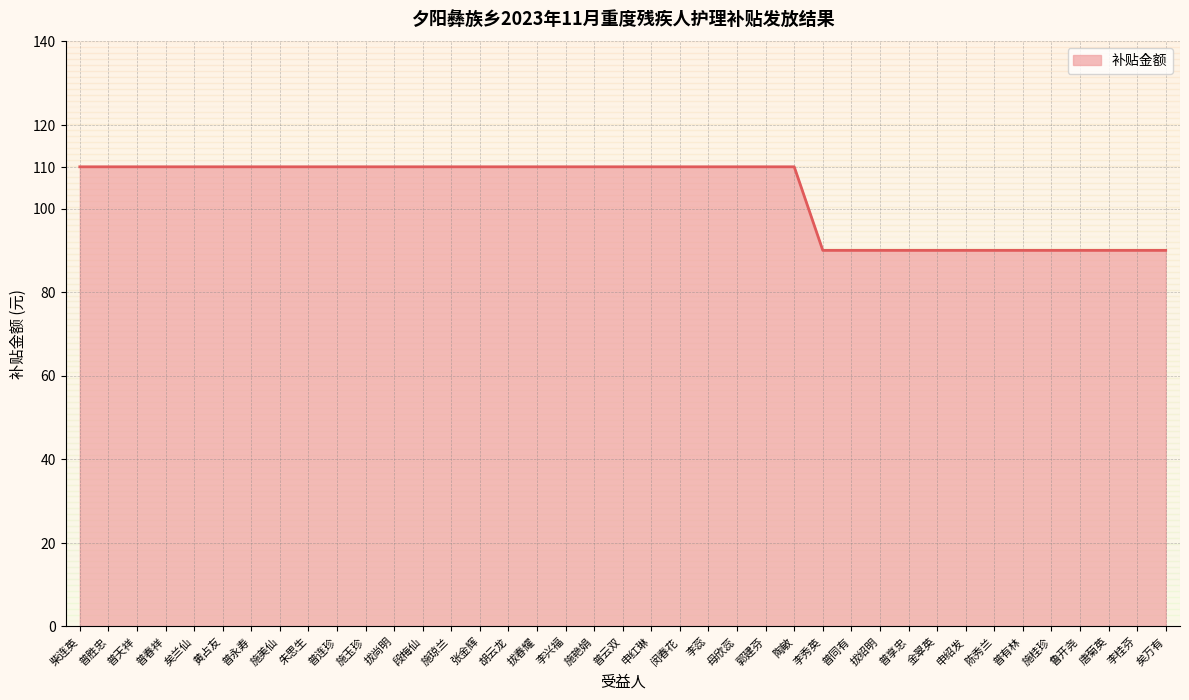

Reading left to right, what are all the values shown in this chart?

柴连英=110	普胜忠=110	普天祥=110	普春祥=110	矣兰仙=110	黄占友=110	普永寿=110	施美仙=110	朱思生=110	普连珍=110	施玉珍=110	拔尚明=110	段梅仙=110	施琼兰=110	张金辉=110	胡云龙=110	拔春耀=110	李兴福=110	施艳娟=110	普云双=110	申红琳=110	闵春花=110	李蕊=110	母欣蕊=110	郭建芬=110	陶敏=110	李秀英=90	普同有=90	拔绍明=90	普享忠=90	金翠英=90	申绍发=90	陈秀兰=90	普有林=90	施桂珍=90	鲁开尧=90	唐菊英=90	李桂芬=90	矣万有=90